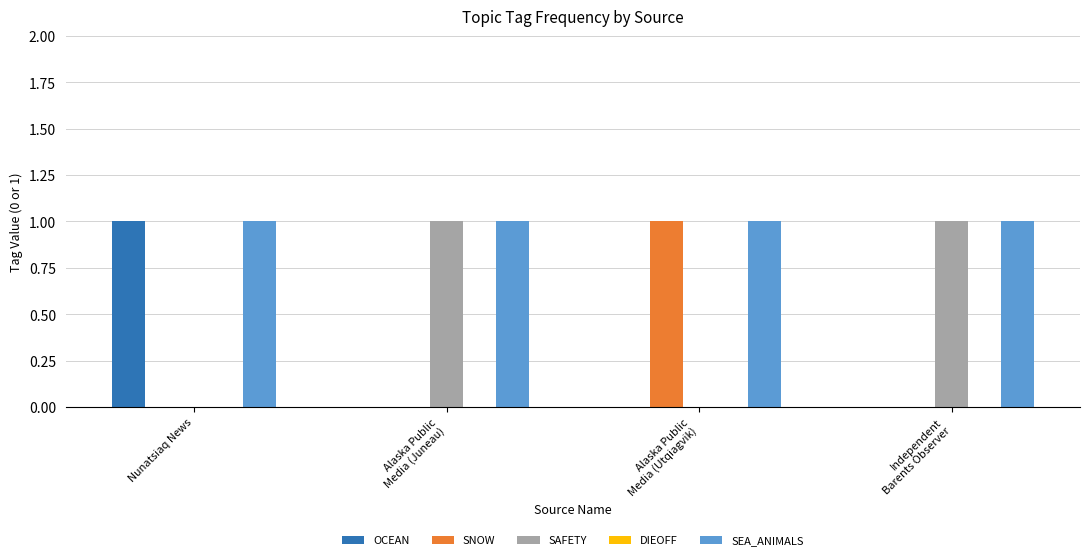

True or false: SEA_ANIMALS has a value of 1 at Nunatsiaq News.

True